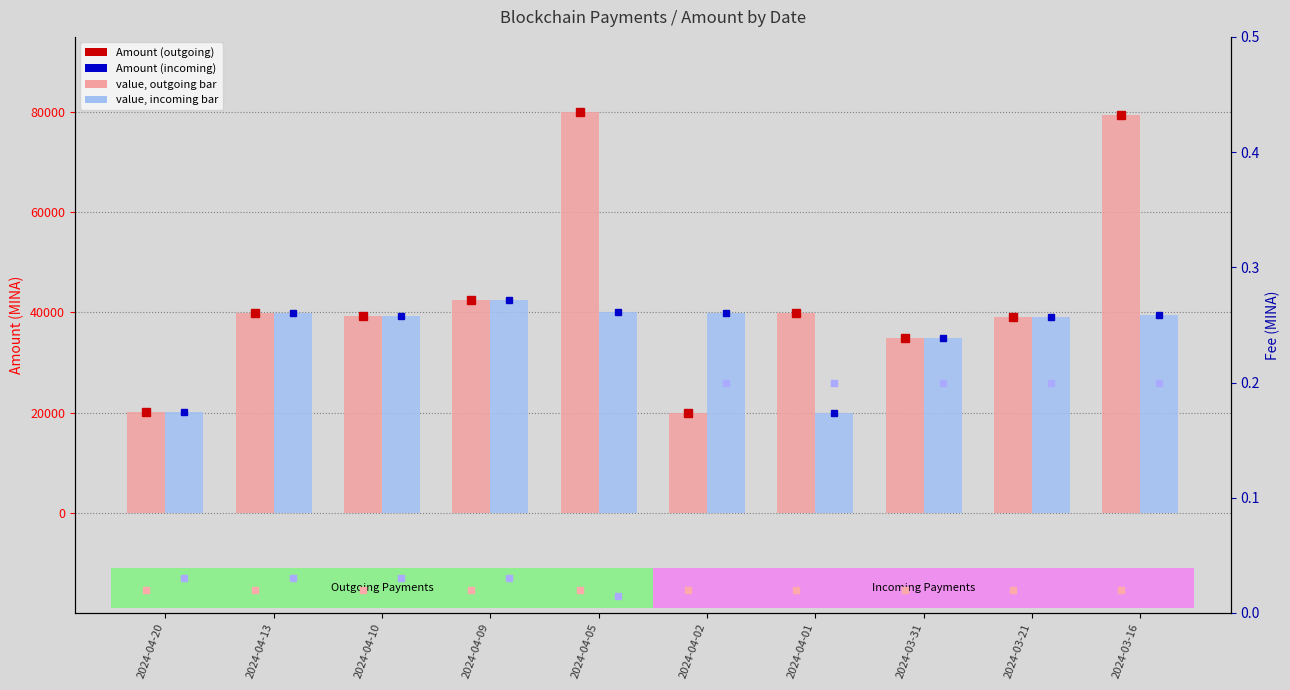

What is the difference between the maximum and minimum values in the Amount (outgoing) series?

60031.9